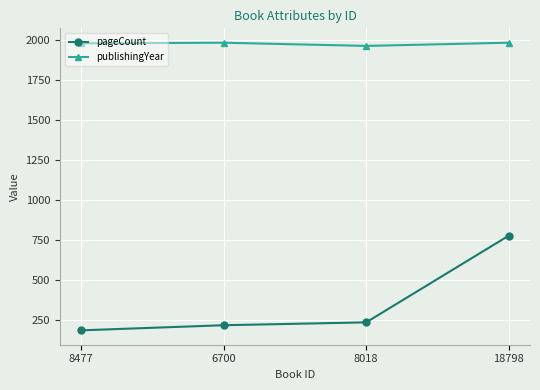

At how many categories does at least one series exceed 754?

4